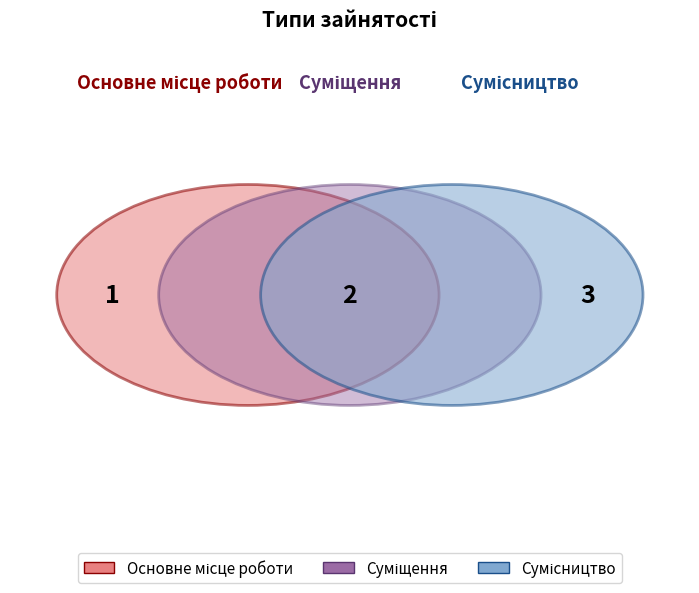

Is there any slice that represents more than half of the pie?

No